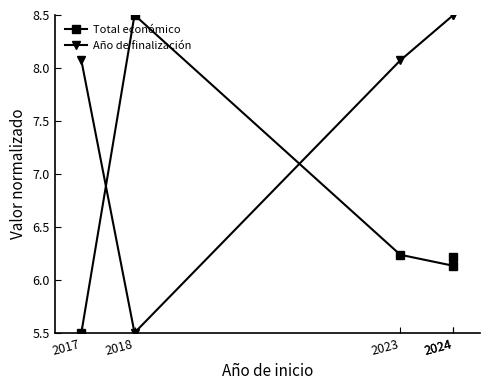

Which series has the largest total across all categories?

Año de finalización